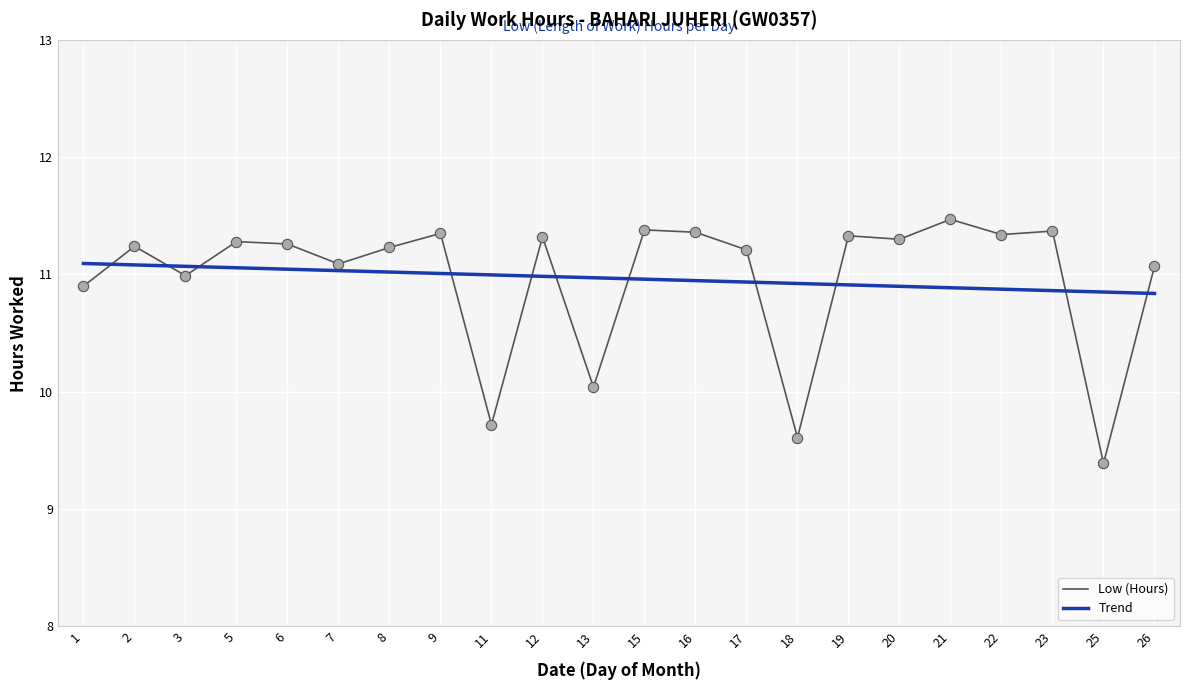

Between 1 and 18, which series saw the biggest shift?

Low (Hours)